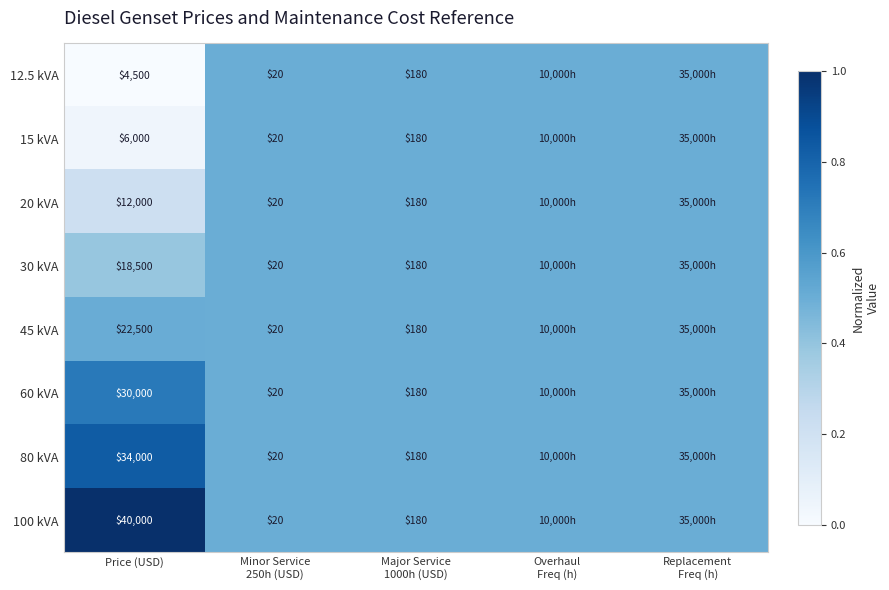

True or false: 20 kVA has a value of 12000.0 at Price (USD).

True